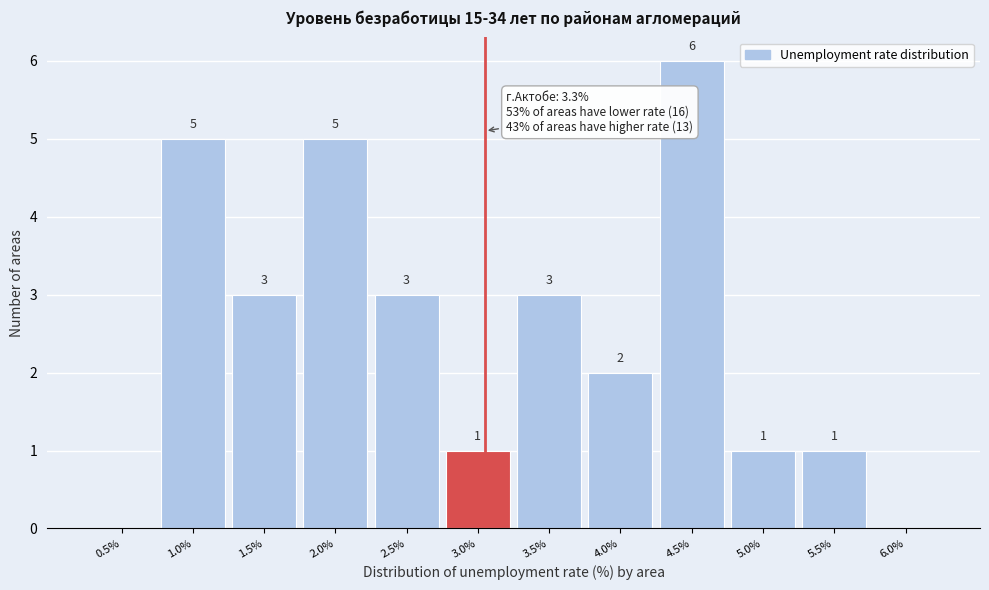

Reading left to right, what are all the values shown in this chart?

0.5%=0	1.0%=5	1.5%=3	2.0%=5	2.5%=3	3.0%=1	3.5%=3	4.0%=2	4.5%=6	5.0%=1	5.5%=1	6.0%=0